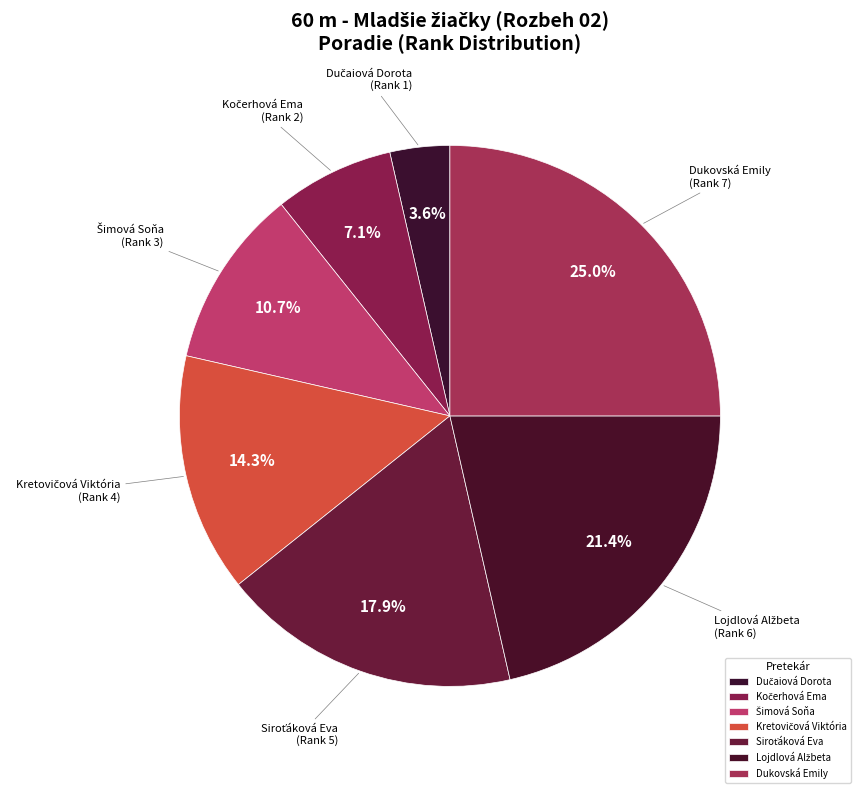

What is the largest slice in the pie chart?

Dukovská Emily